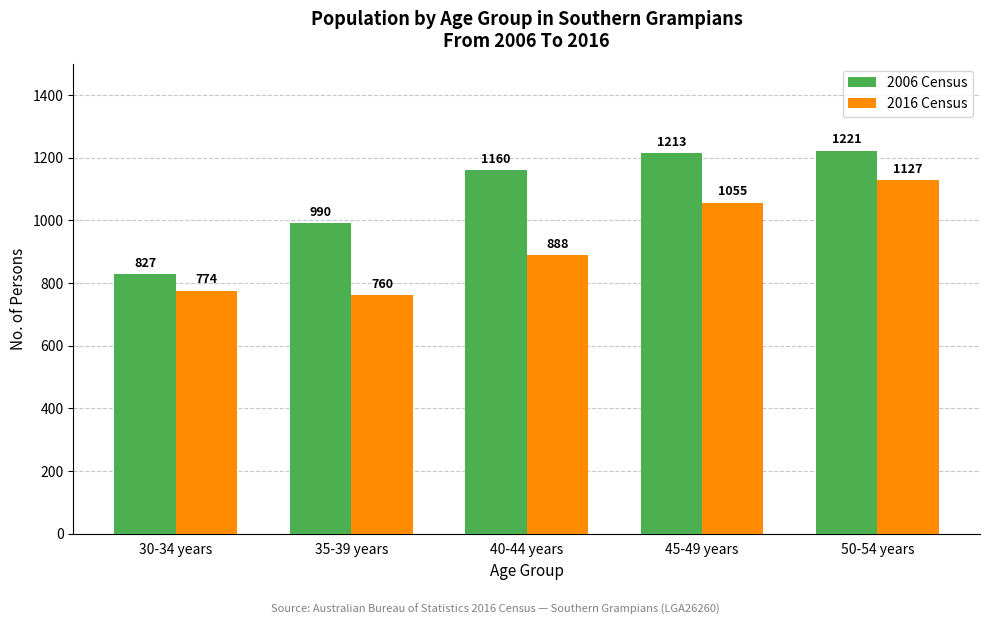

The 2006 Census series shows 827 at 30-34 years. True or false?

True